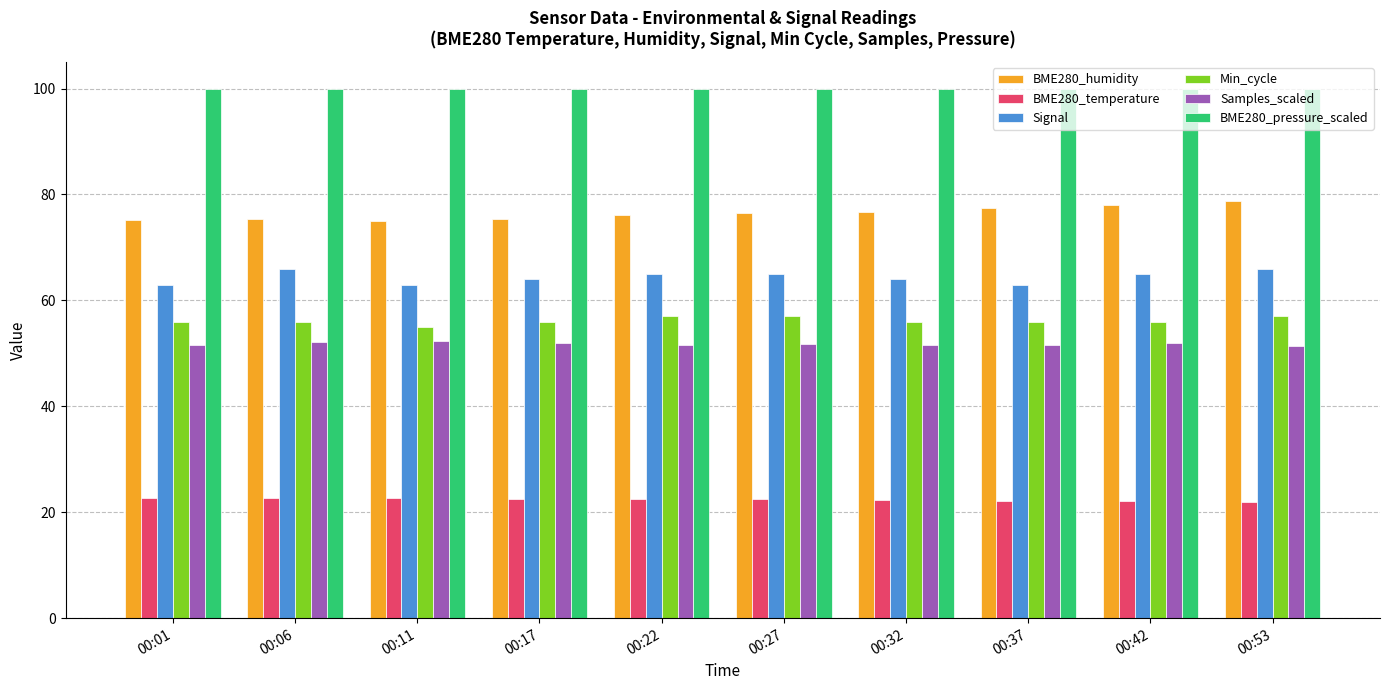

True or false: Signal has a value of 65.0 at 00:42.

True